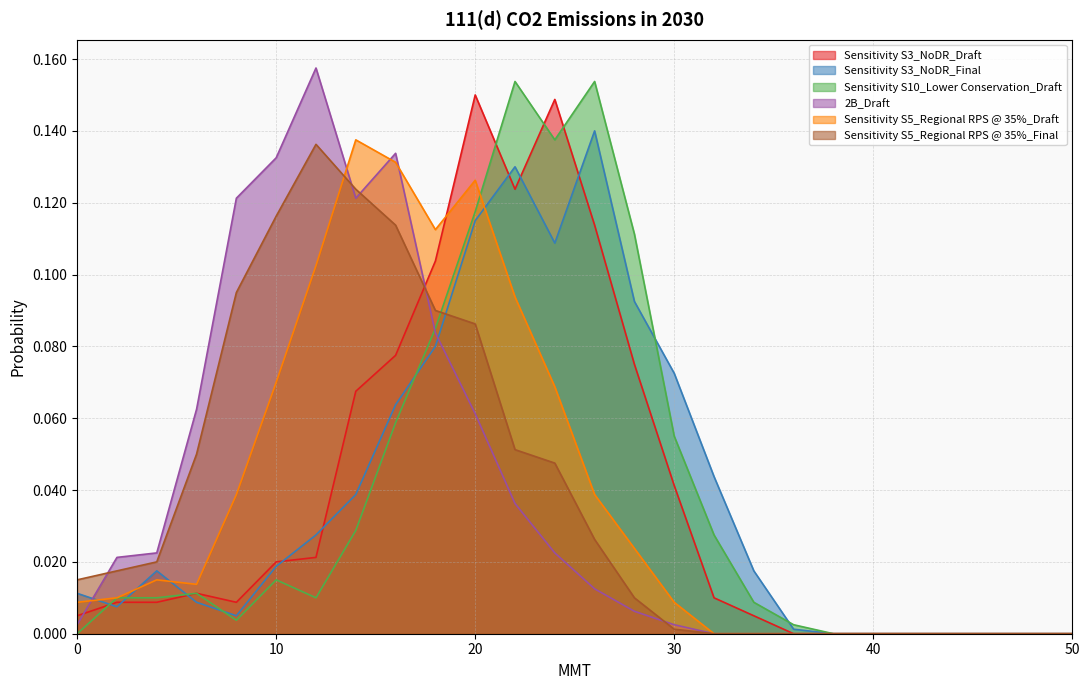

At which category is the sum across all series the highest?

20